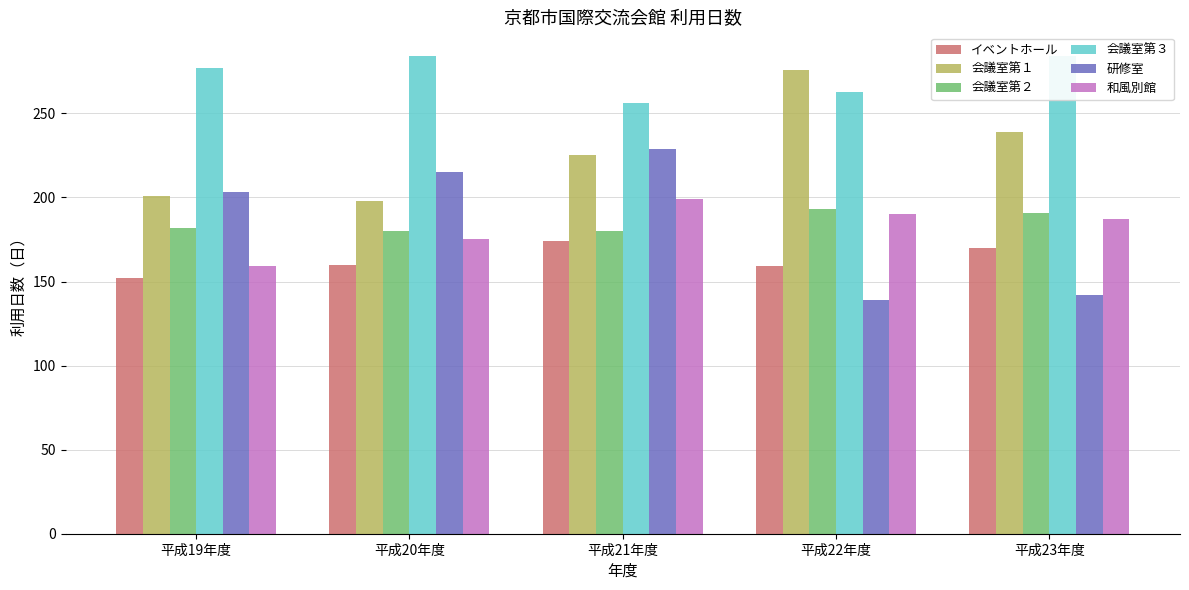

What is the label of the 1st bar from the right?

平成23年度